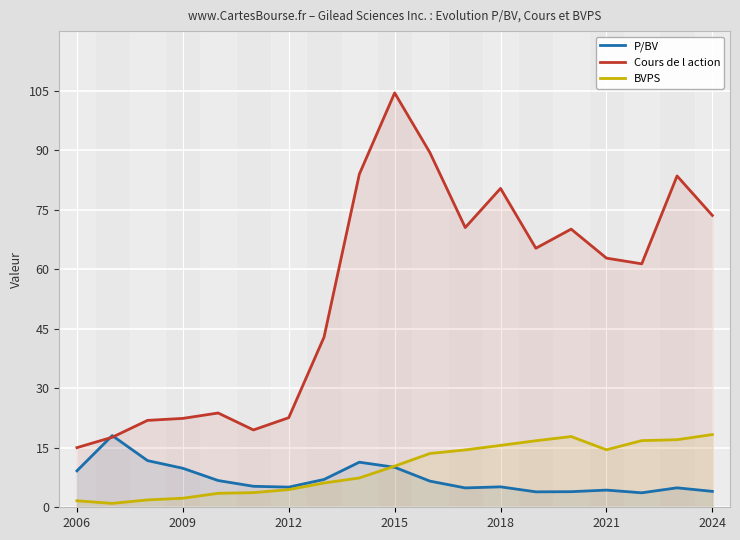

How many data points does each series have?

19